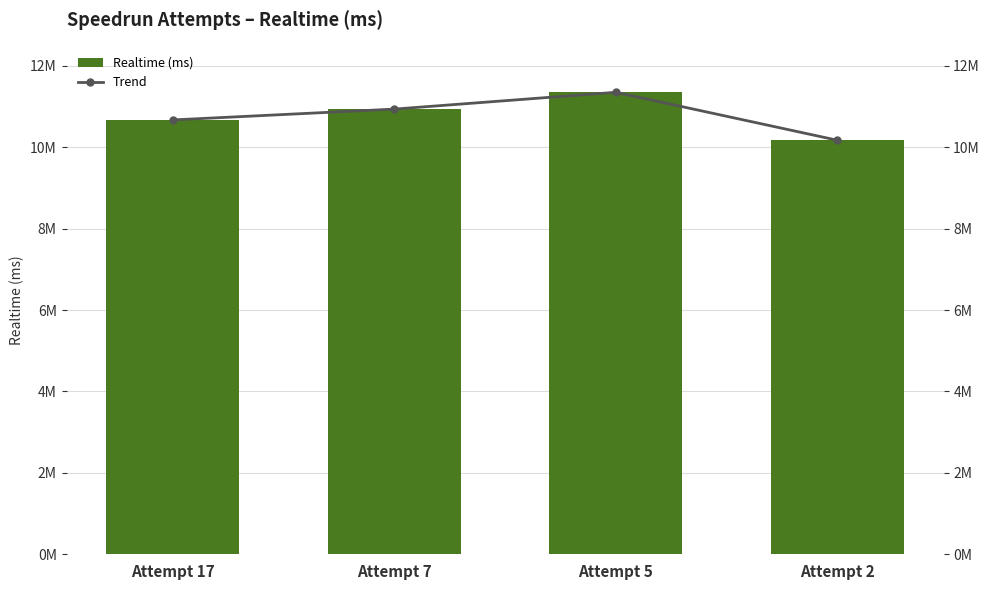

Which label corresponds to the smallest value in the chart?

Attempt 2